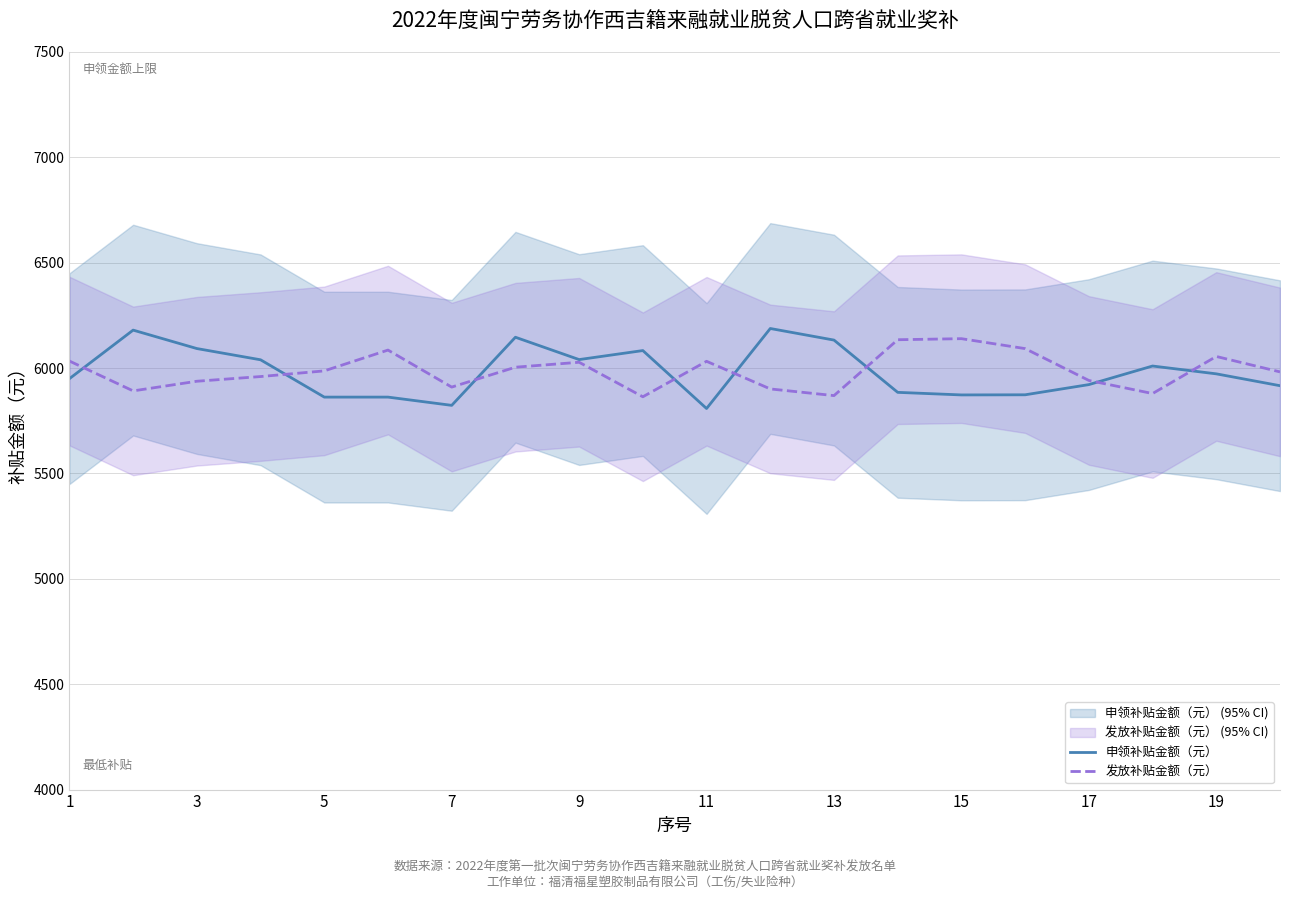

At which label does 发放补贴金额（元） reach its peak?

15